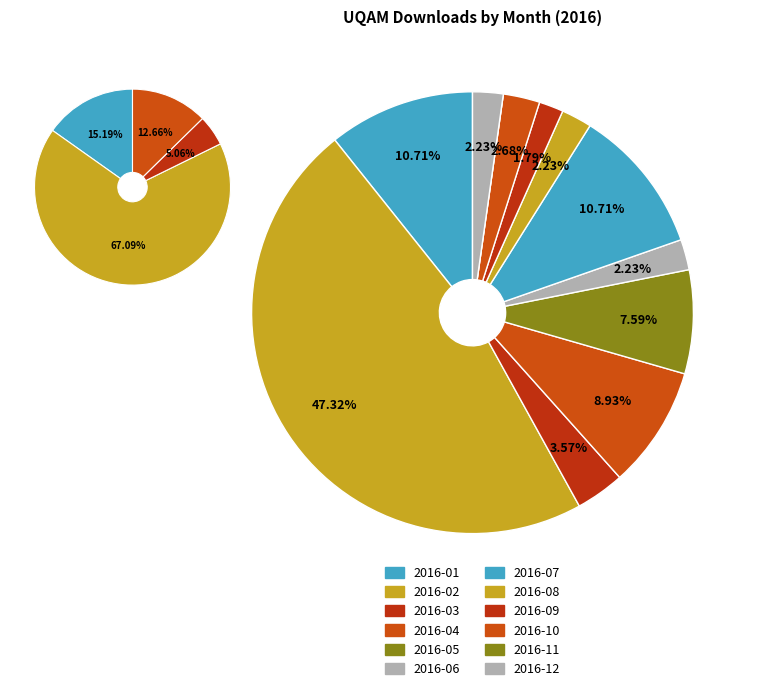

To the nearest percent, what portion does 2016-10 represent?

3%